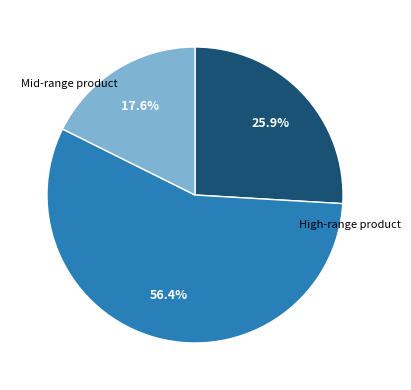

Is there a majority slice in this chart?

Yes